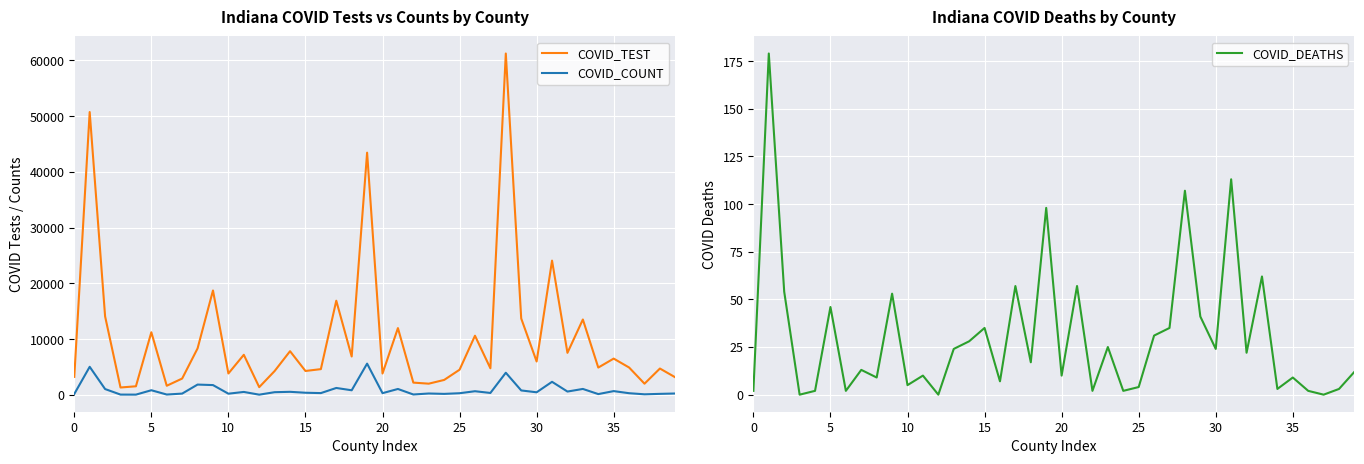

Which label corresponds to the largest value in the chart?

28